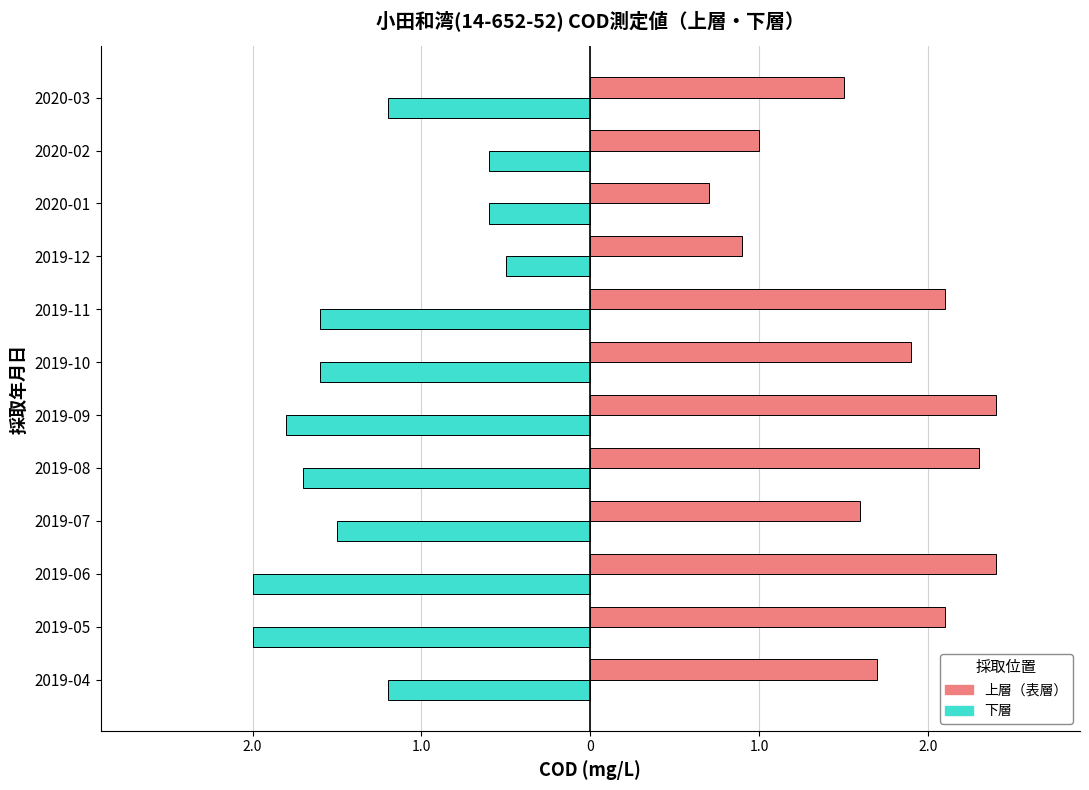

Which series has the largest range (max minus min)?

上層（表層）